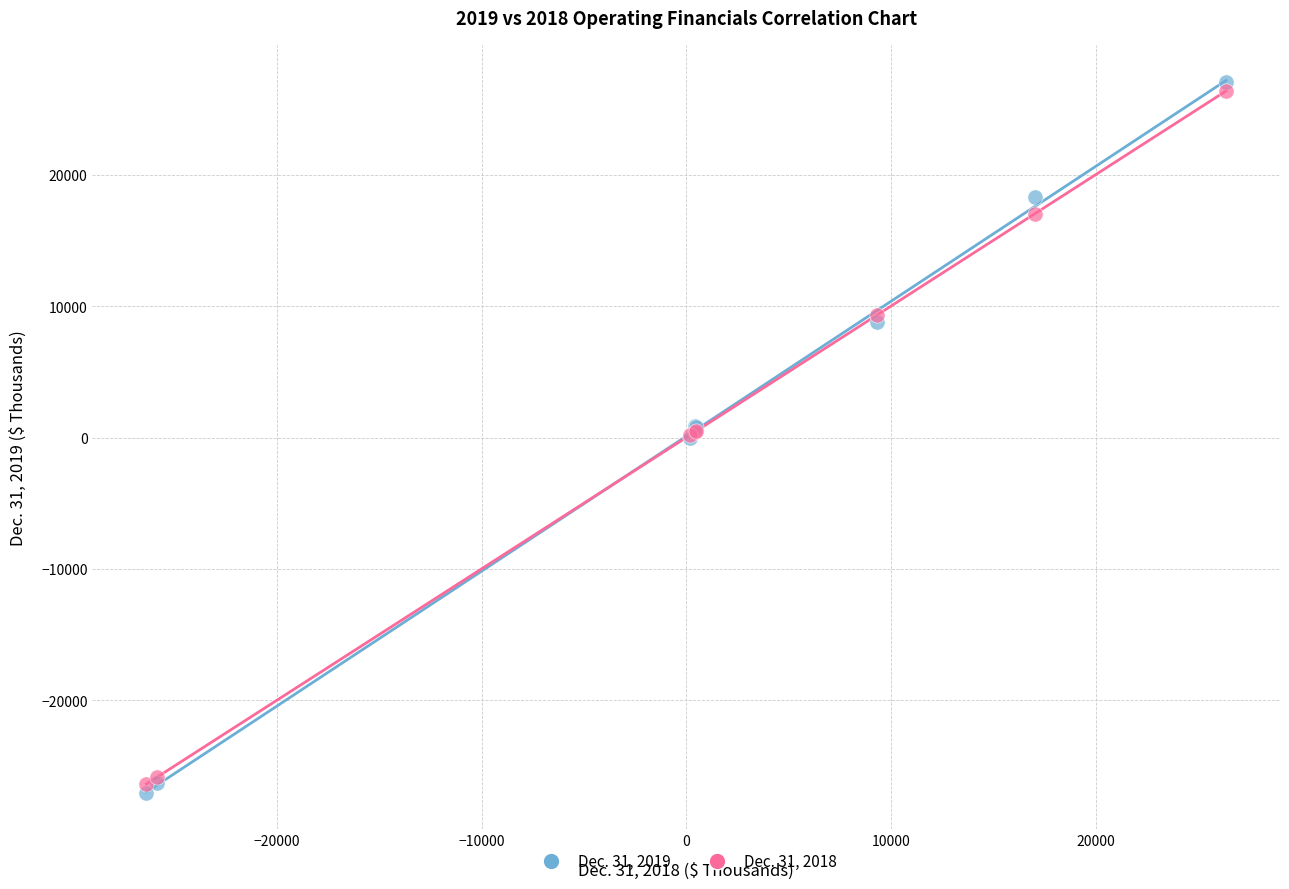

What are all the series names shown in the legend?

Dec. 31, 2019, Dec. 31, 2018